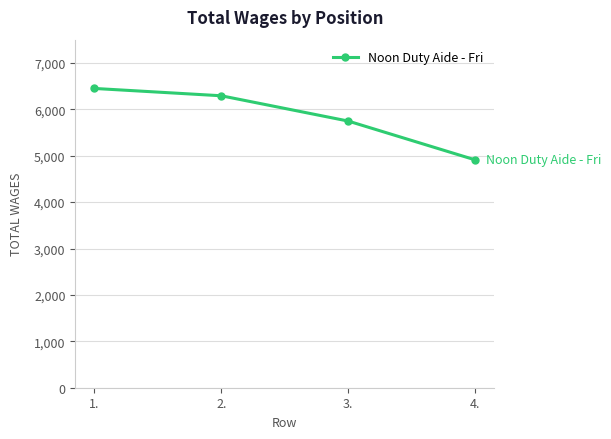

List the labels in order of value, largest first.

1., 2., 3., 4.